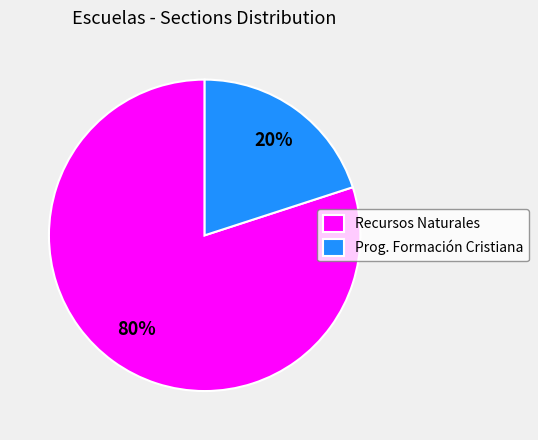

True or false: Recursos Naturales accounts for 72% of the total.

False